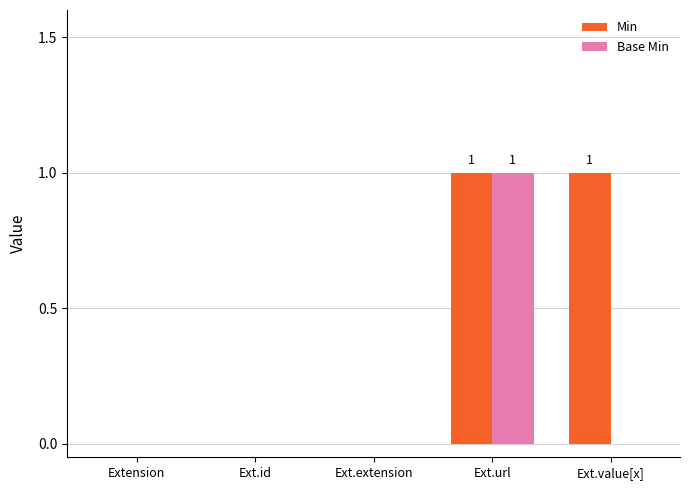

What value does the Min series have at Ext.value[x]?

1